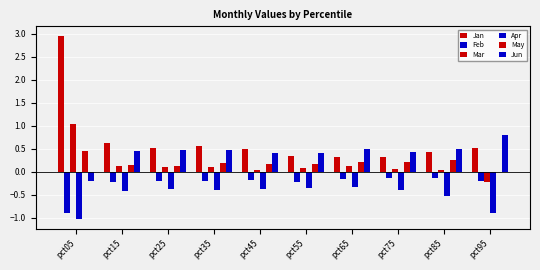

How many values in Jun are below zero?

1